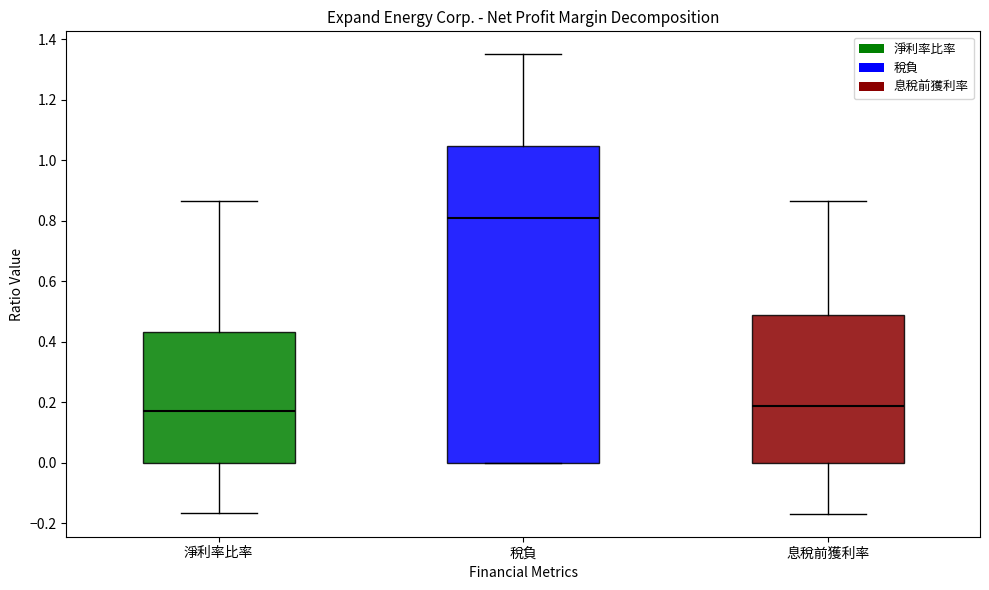

Which box is the tallest, from its lower edge to its upper edge?

稅負